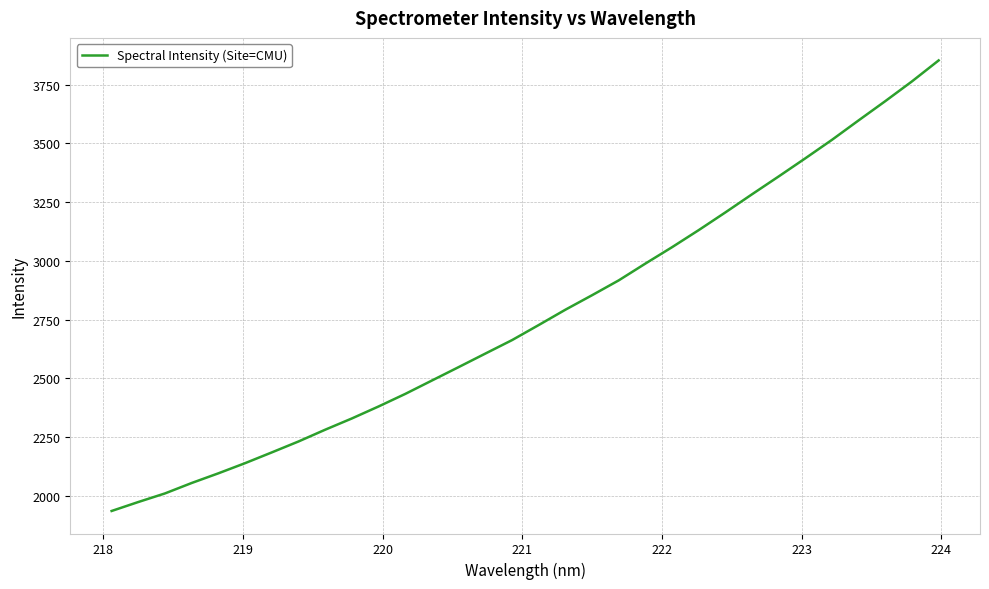

What is the smallest value displayed?

1936.1